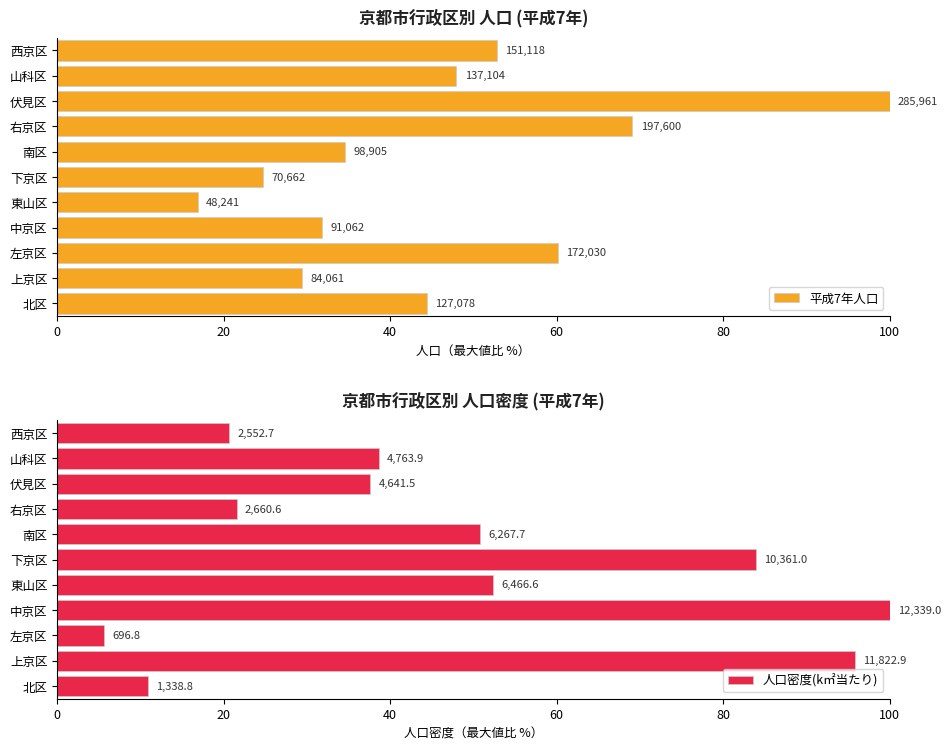

What is the average value of the 人口密度(k㎡当たり) series?

47.1